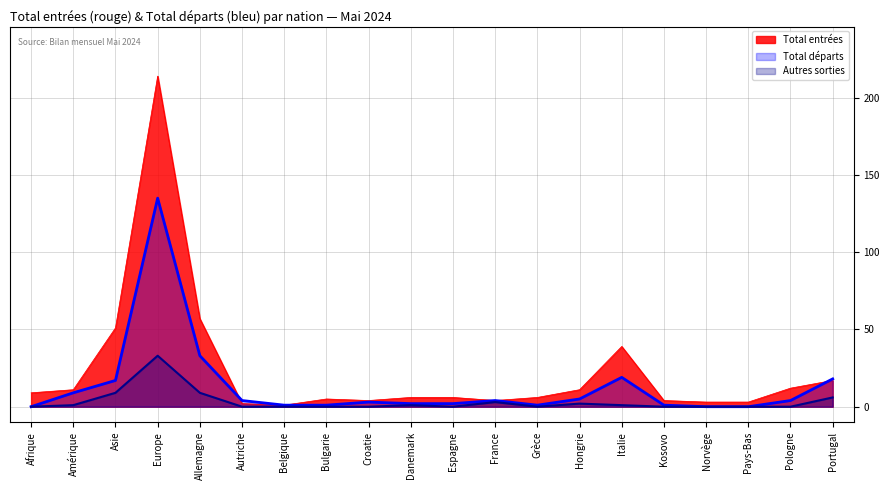

Is the value of Total départs at Hongrie greater than the value of Total entrées at Portugal?

No